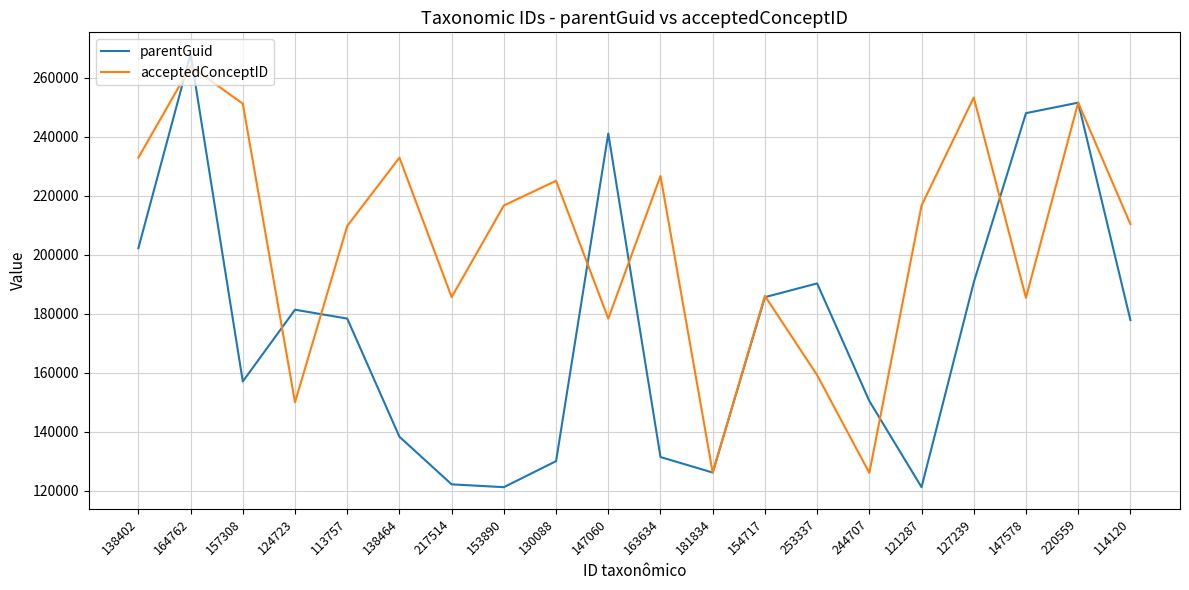

At how many categories does at least one series exceed 132789?

19